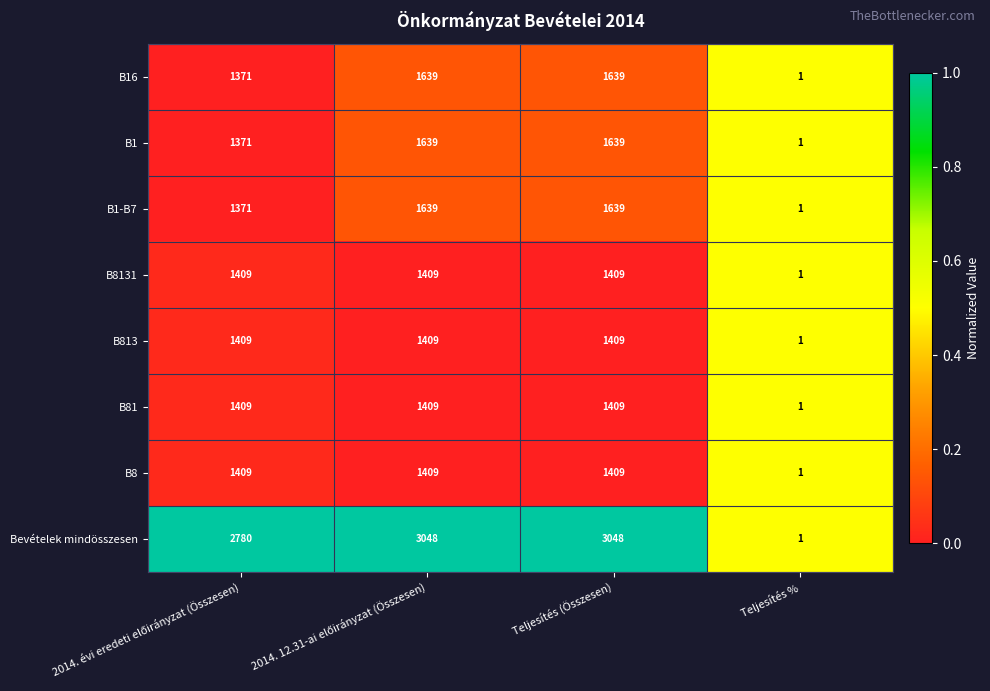

Which series has the largest range (max minus min)?

Bevételek mindösszesen